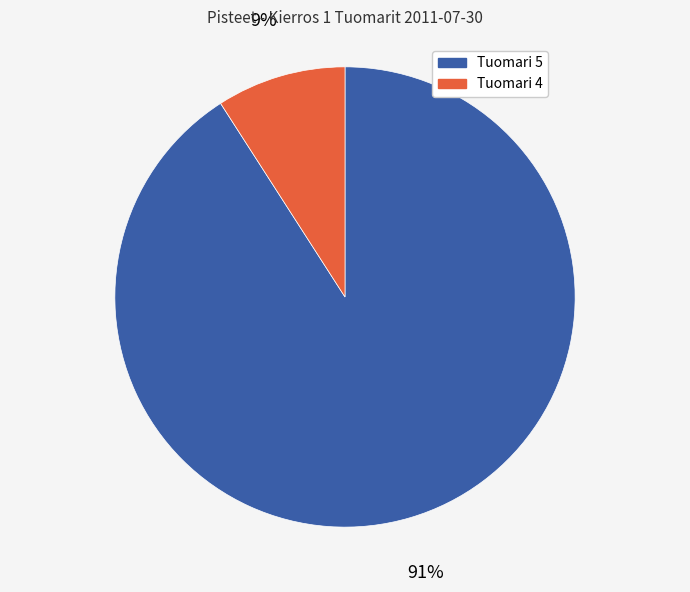

Rank the categories by value from highest to lowest.

Tuomari 5, Tuomari 4